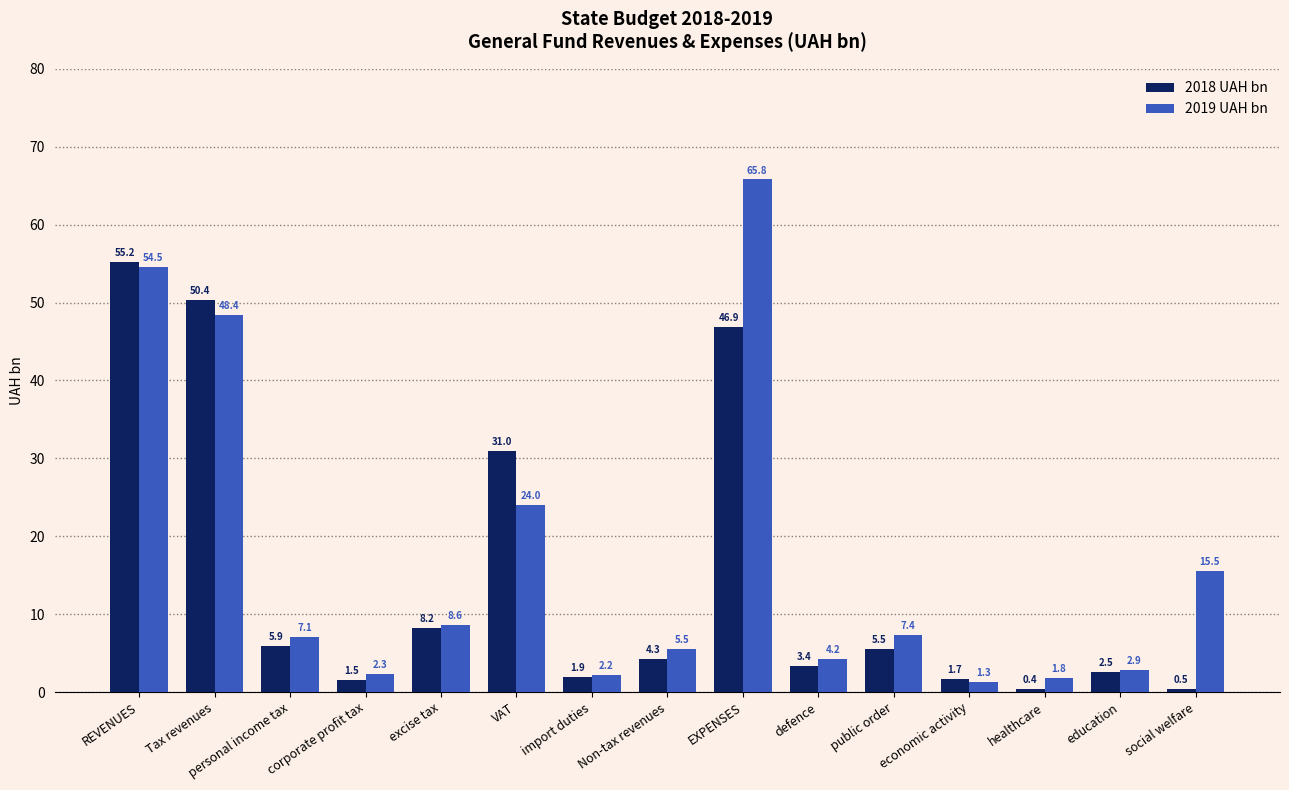

At which label is 2019 UAH bn closest to 33?

VAT